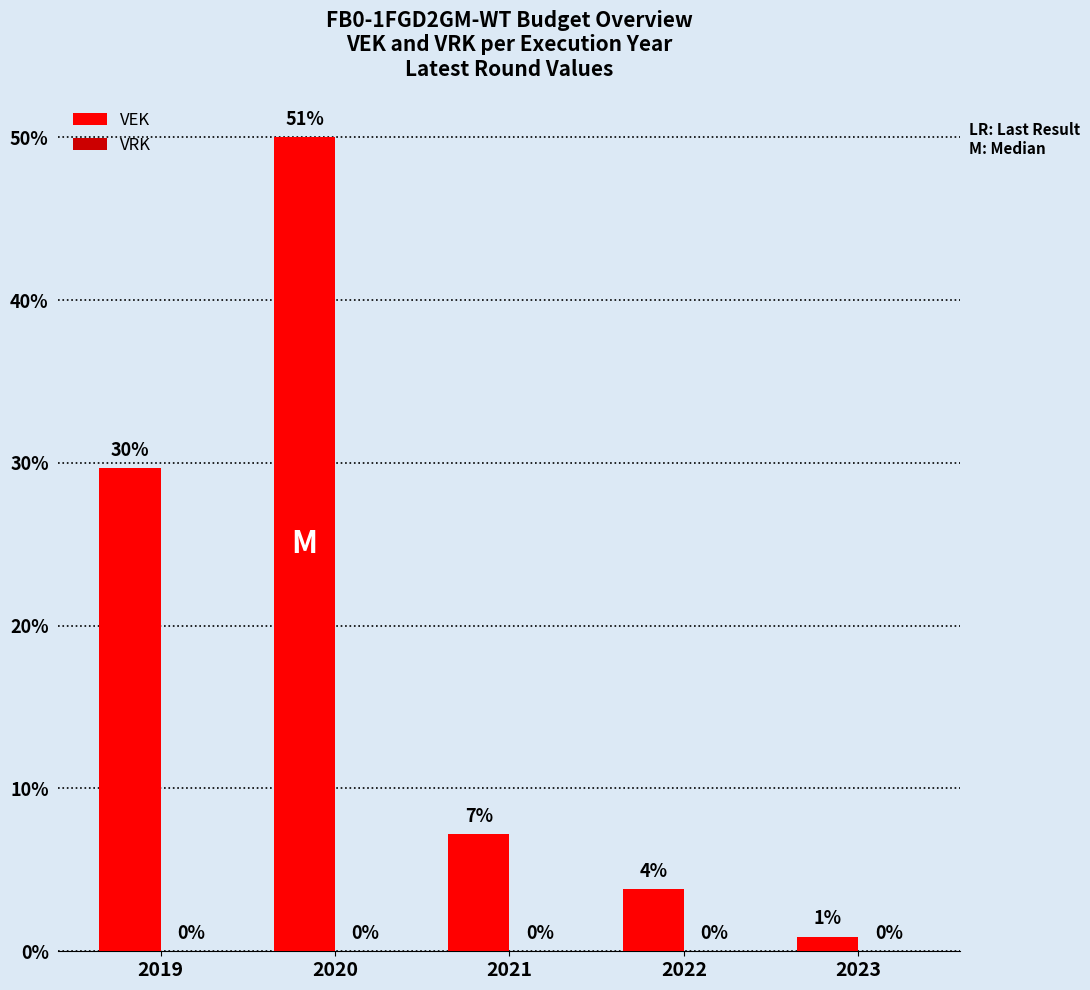

Does the chart contain any negative values?

No